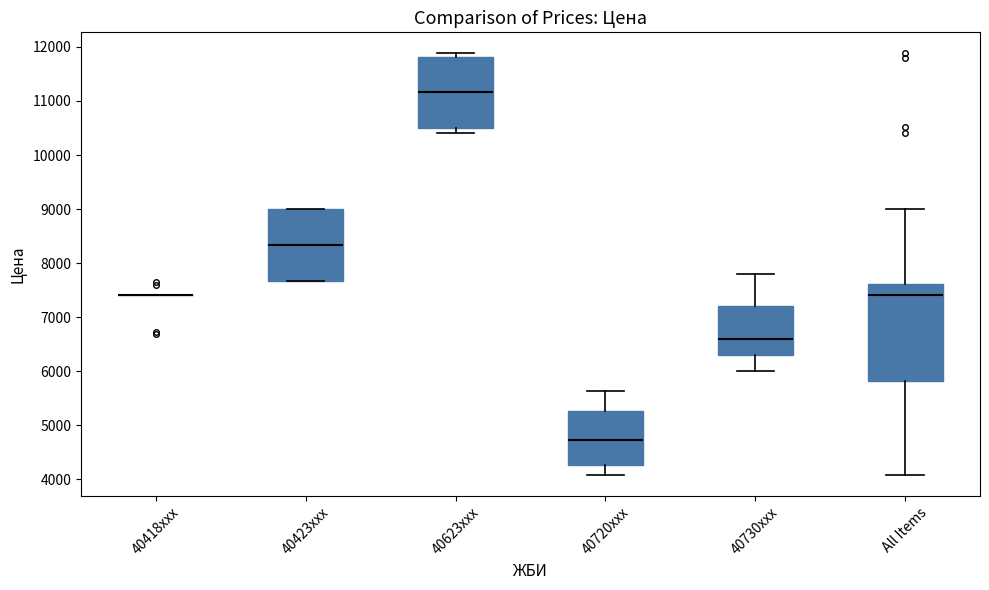

Where does the lower whisker of the box for All Items end on the y-axis? The values are not printed on the chart, so give them approximately, as read against the axis.

4100